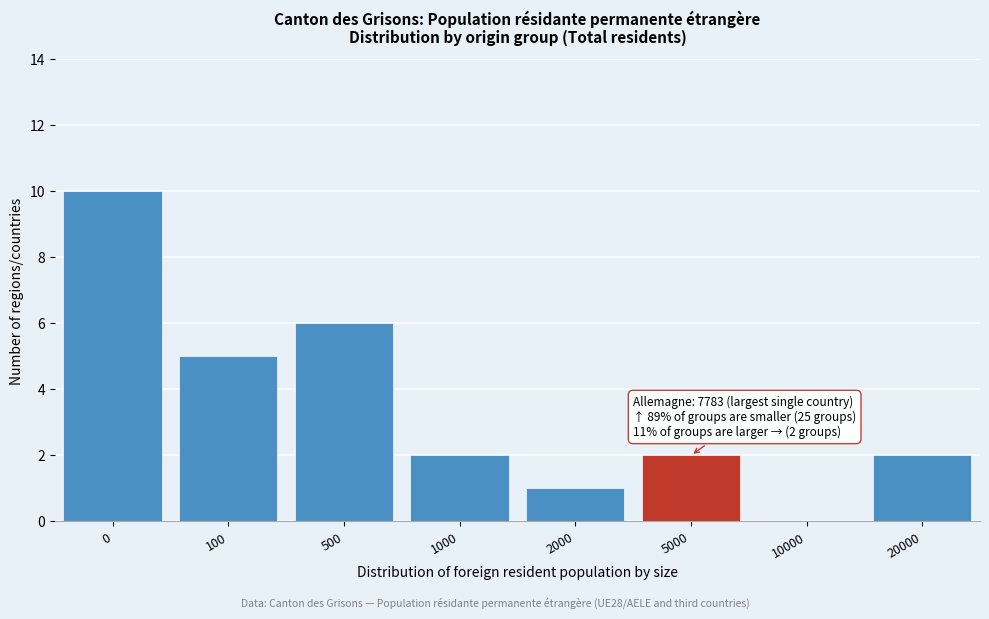

Reading left to right, transcribe all the data shown in this chart.

0=10	100=5	500=6	1000=2	2000=1	5000=2	10000=0	20000=2